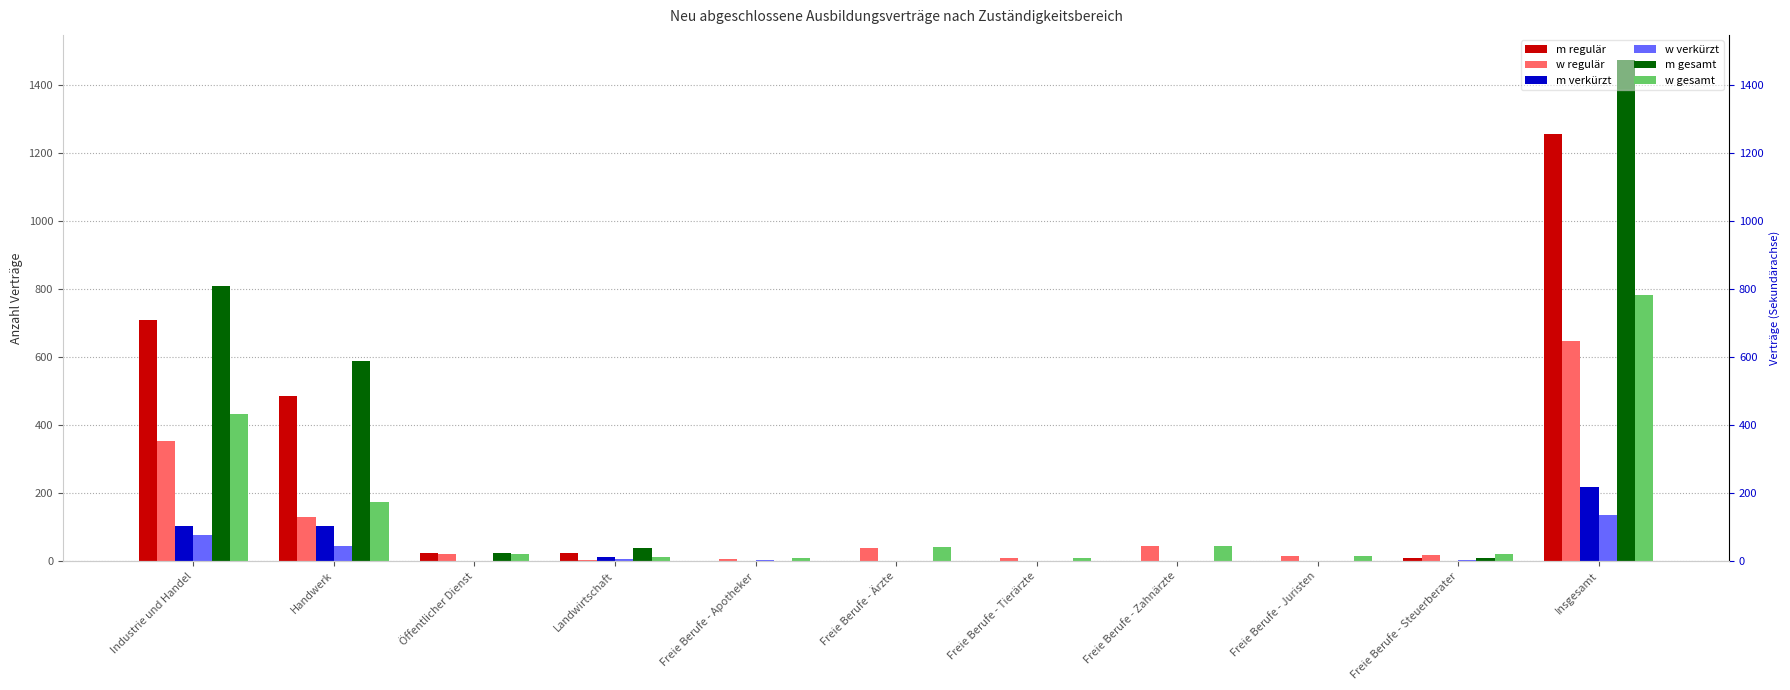

Read the m regulär value at Handwerk, to the nearest 10.

490